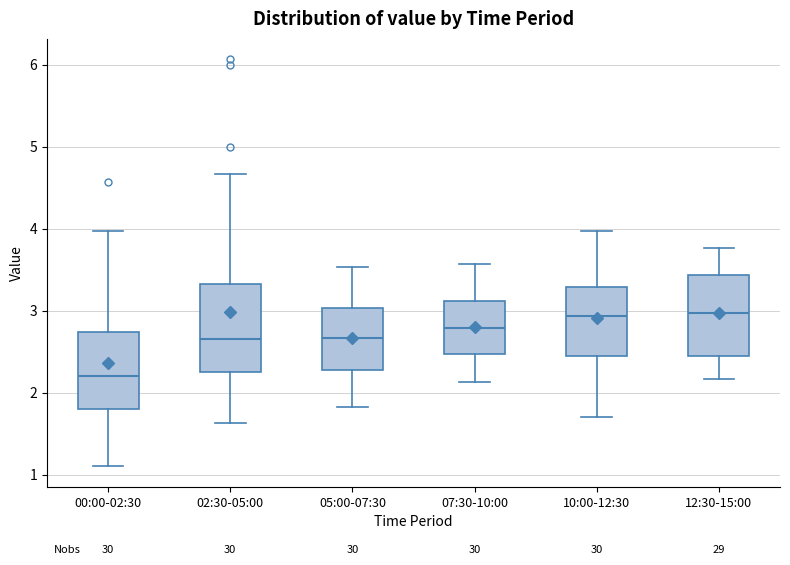

Where does the lower whisker of the box for 07:30-10:00 end on the y-axis? The values are not printed on the chart, so give them approximately, as read against the axis.

2.1